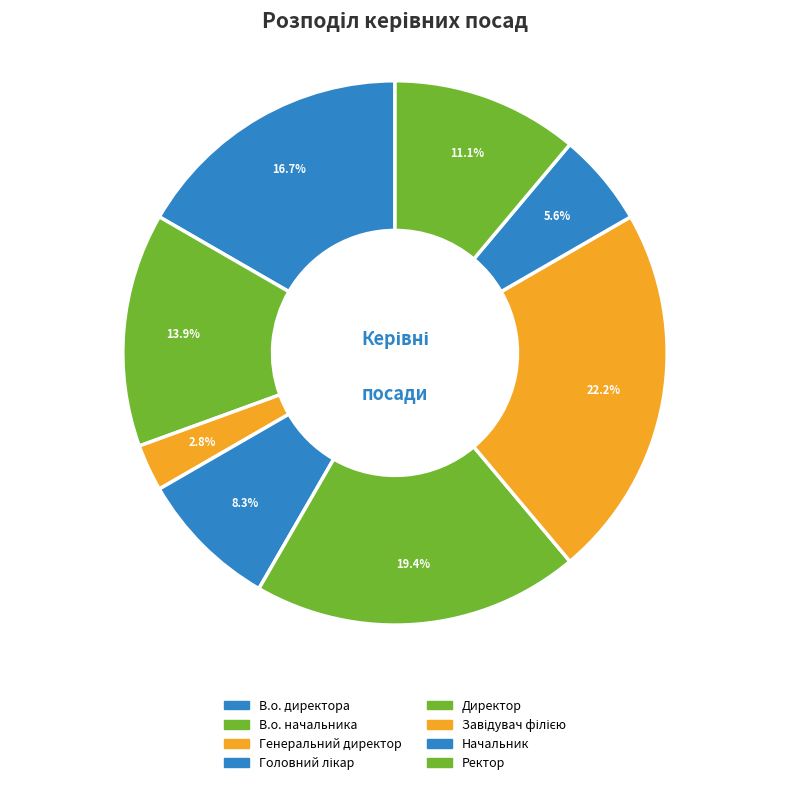

Which slice is the largest?

Завідувач філією